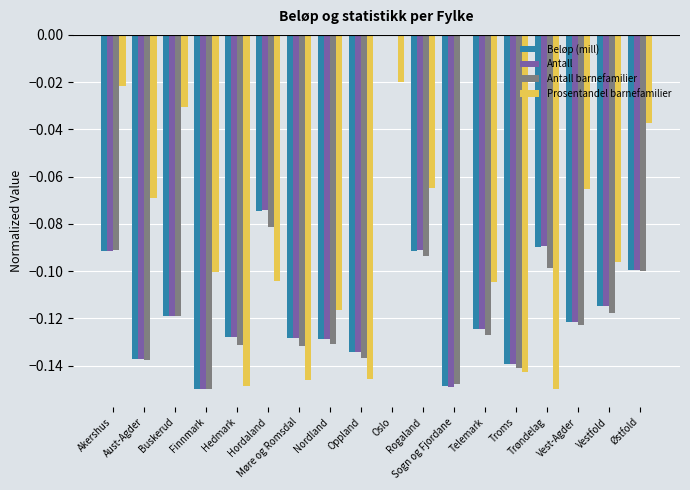

The Prosentandel barnefamilier series shows -0.1 at Hordaland. True or false?

True